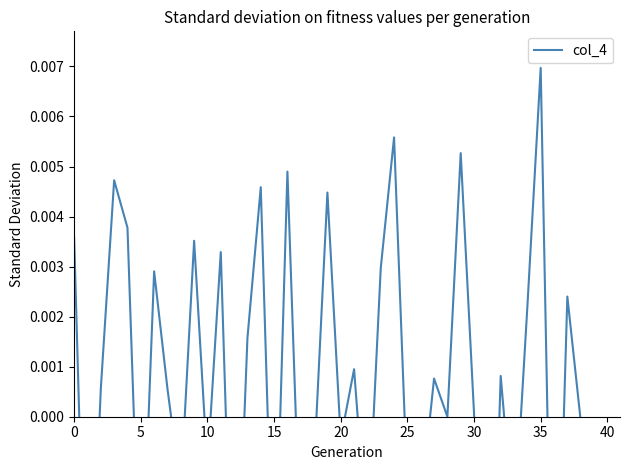

How many interior local peaks (higher than both neighbors) does the data have?

14